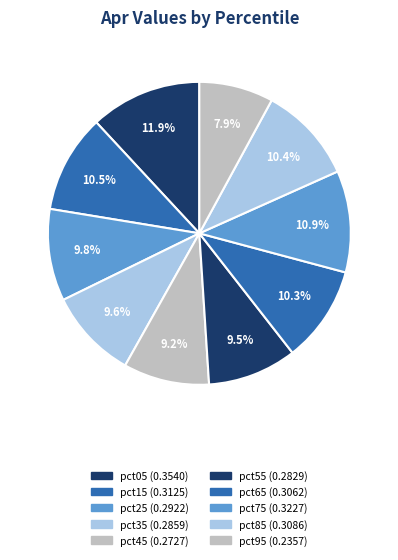

Which has a higher value, pct45 or pct35?

pct35